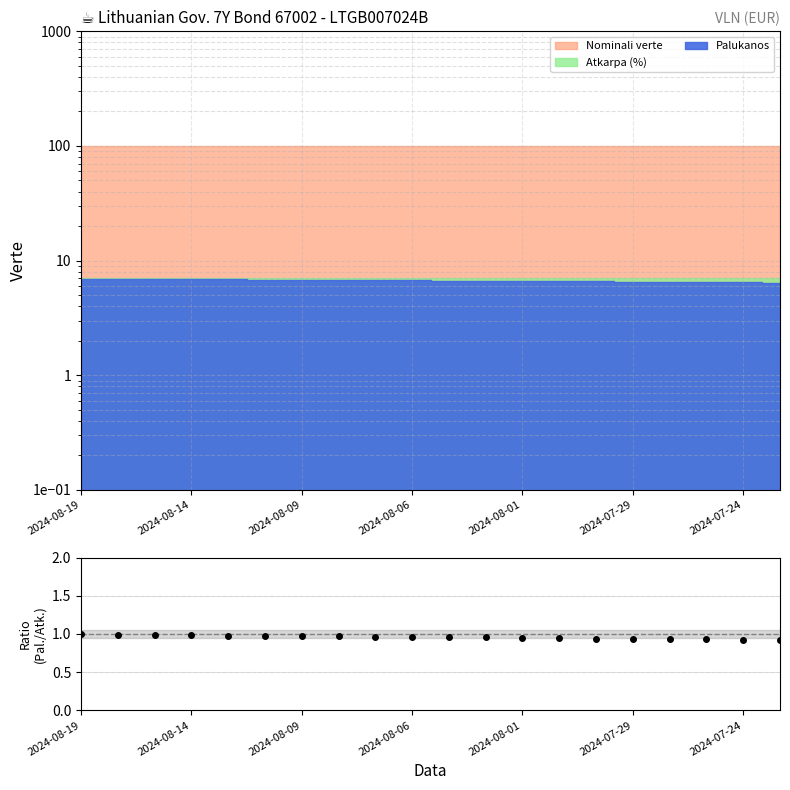

Reading left to right, extract all data points from this chart.

1.0	1.0	1.0	1.0	1.0	1.0	1.0	1.0	1.0	1.0	1.0	1.0	1.0	0.9	0.9	0.9	0.9	0.9	0.9	0.9